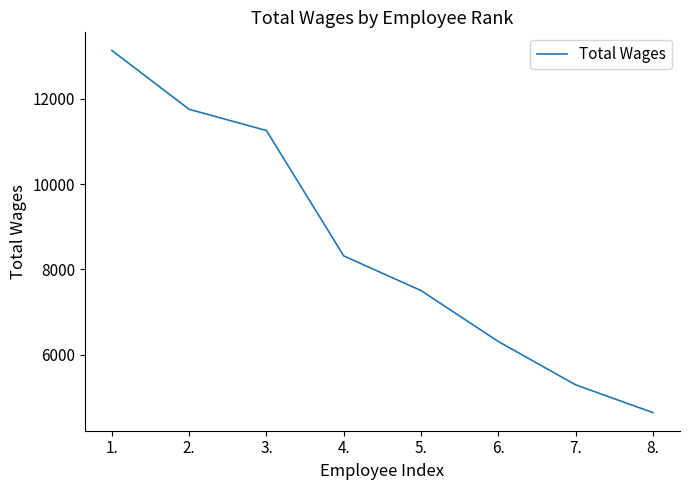

Rank the categories by value from lowest to highest.

8., 7., 6., 5., 4., 3., 2., 1.